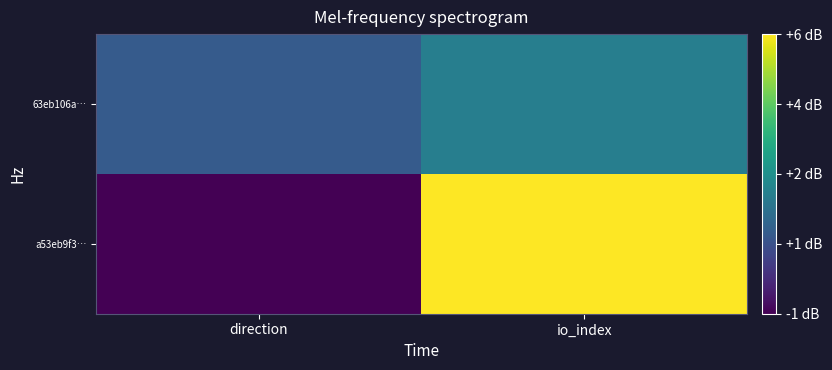

At io_index, list the series in order from largest to smallest.

a53eb9f3…, 63eb106a…